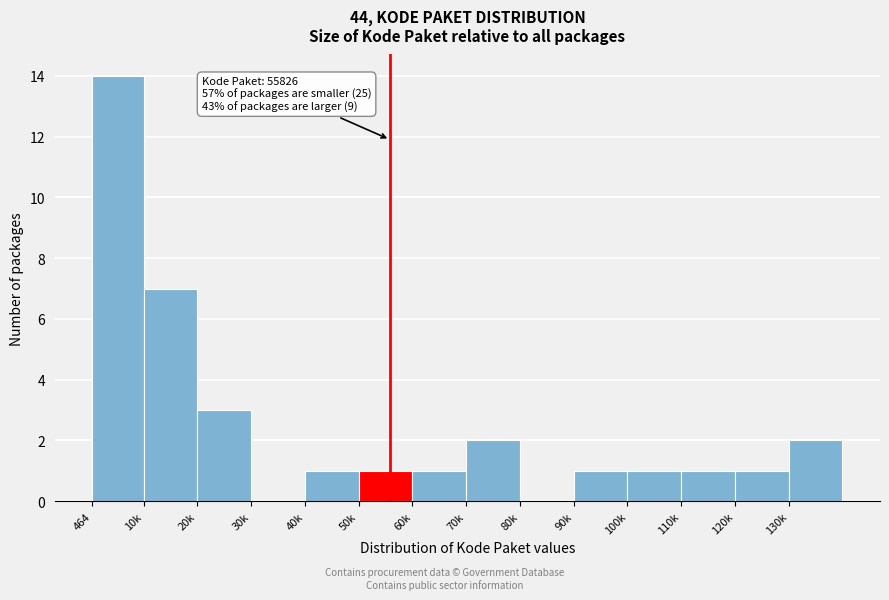

Reading right to left, what are all the values shown in this chart?

130k=2	120k=1	110k=1	100k=1	90k=1	80k=0	70k=2	60k=1	50k=1	40k=1	30k=0	20k=3	10k=7	464=14